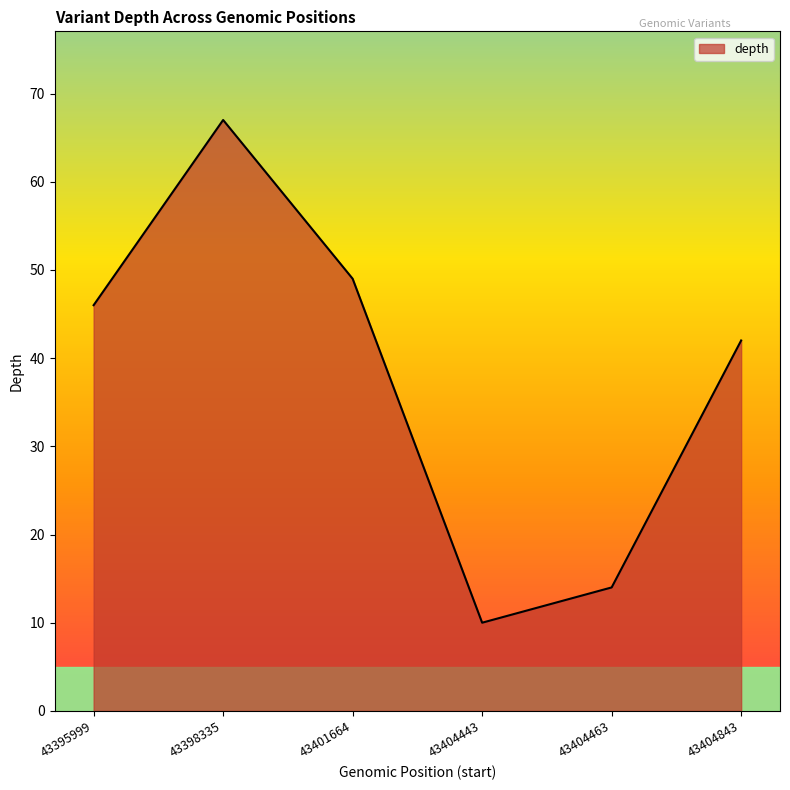

Where is the first local minimum?

43404443